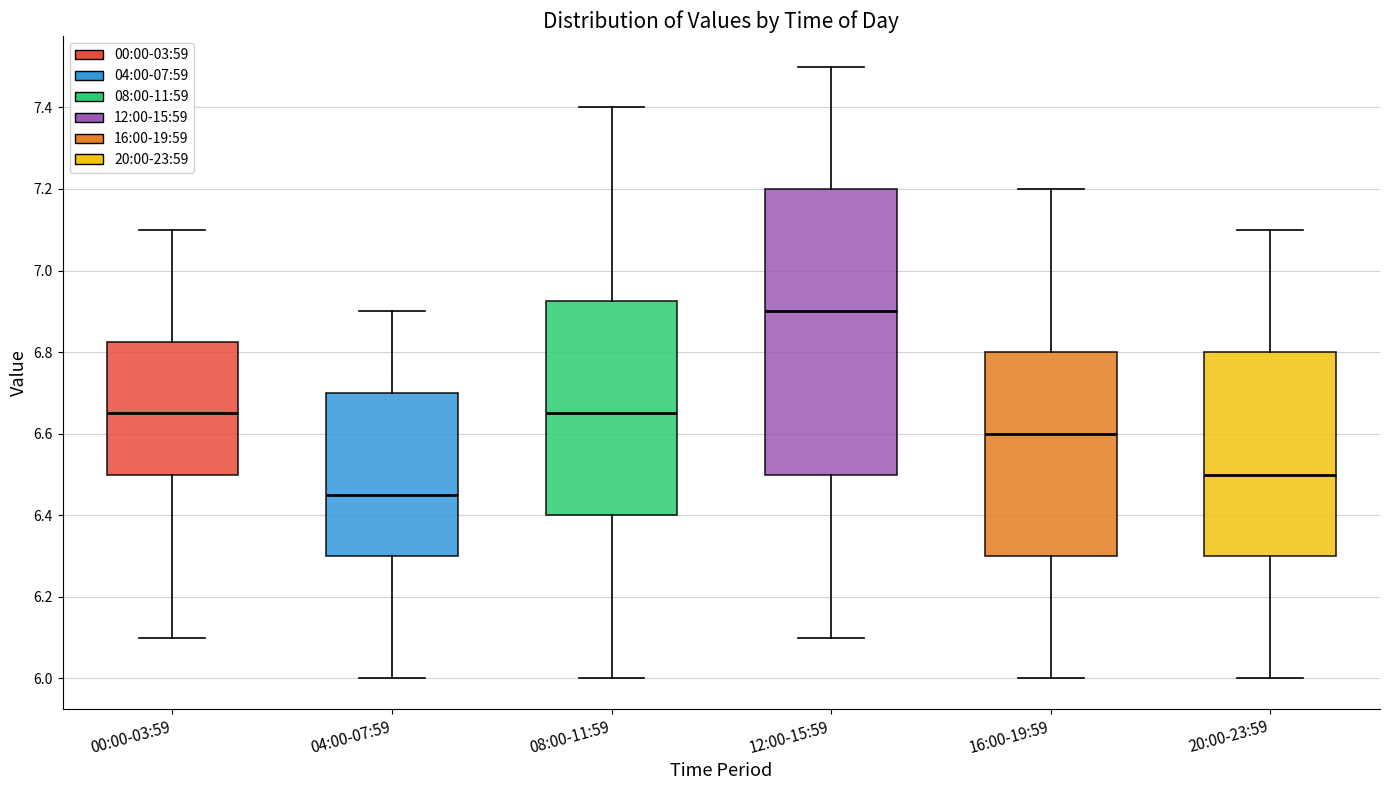

Which box's median line is the highest?

12:00-15:59